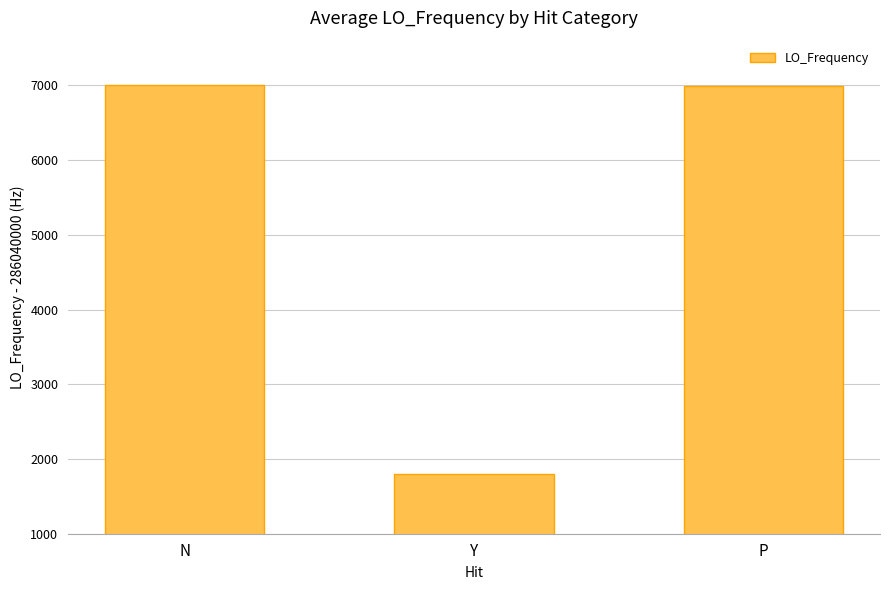

Reading left to right, transcribe all the data shown in this chart.

286047000.0	286041800.0	286046996.9